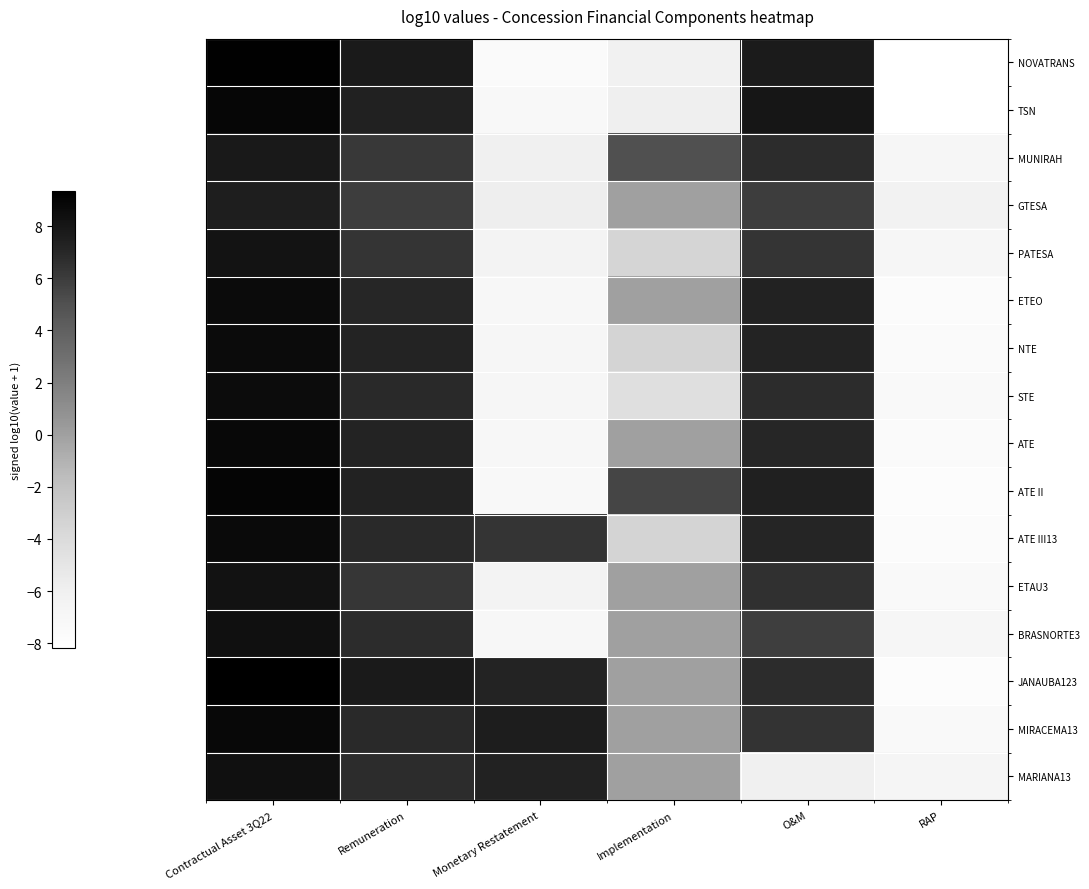

Which category has the lowest value across all series?

RAP